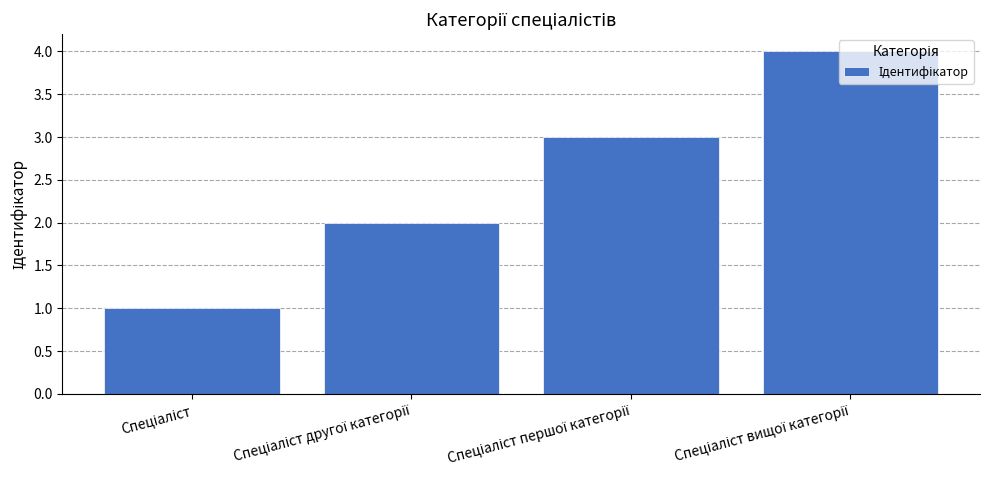

What is the maximum value shown in the chart?

4